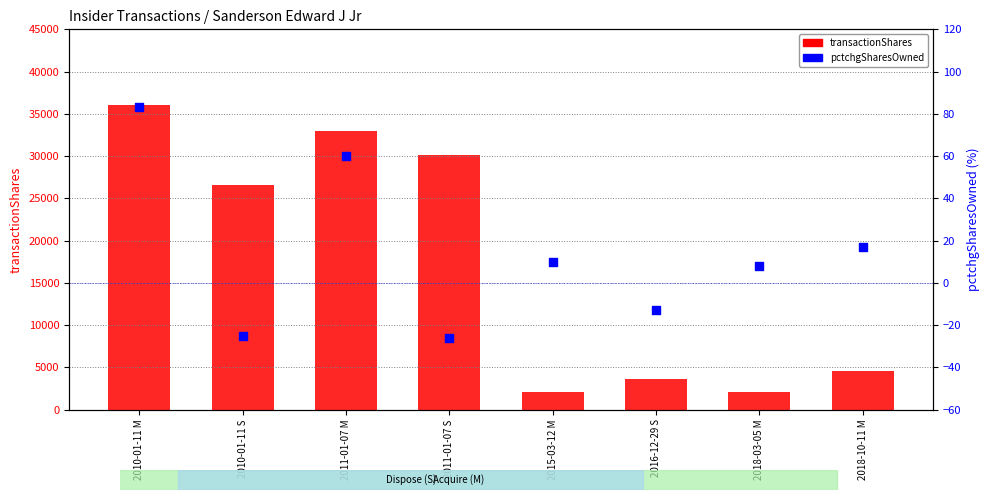

Which series has the largest total across all categories?

transactionShares